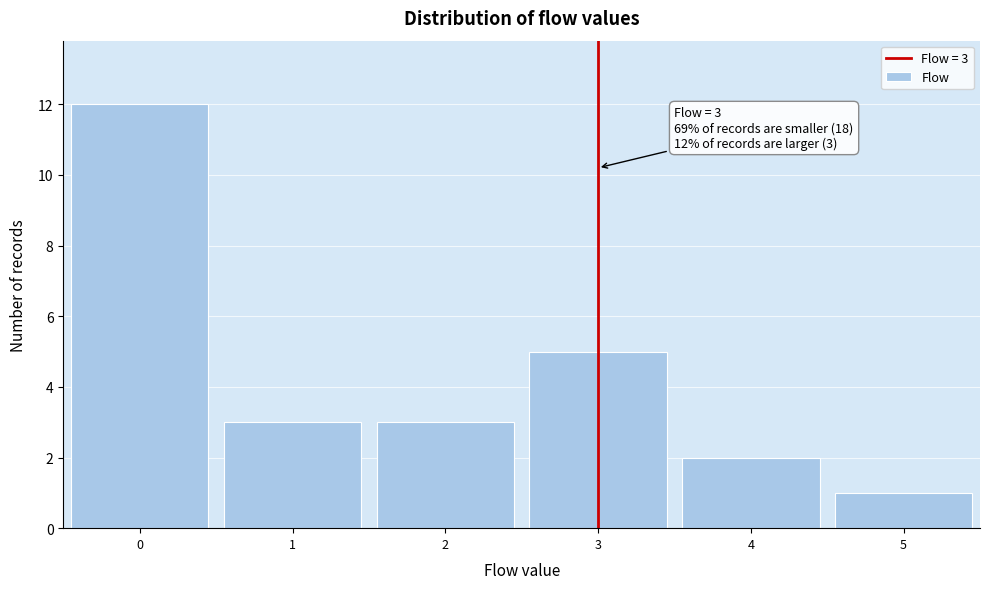

Over which range of the x-axis is the bar tallest?

-0.5 to 0.5